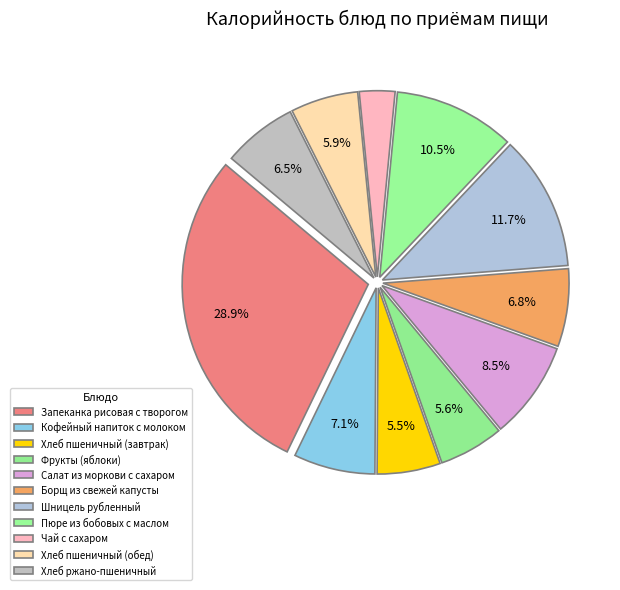

How many segments does this pie chart have?

11